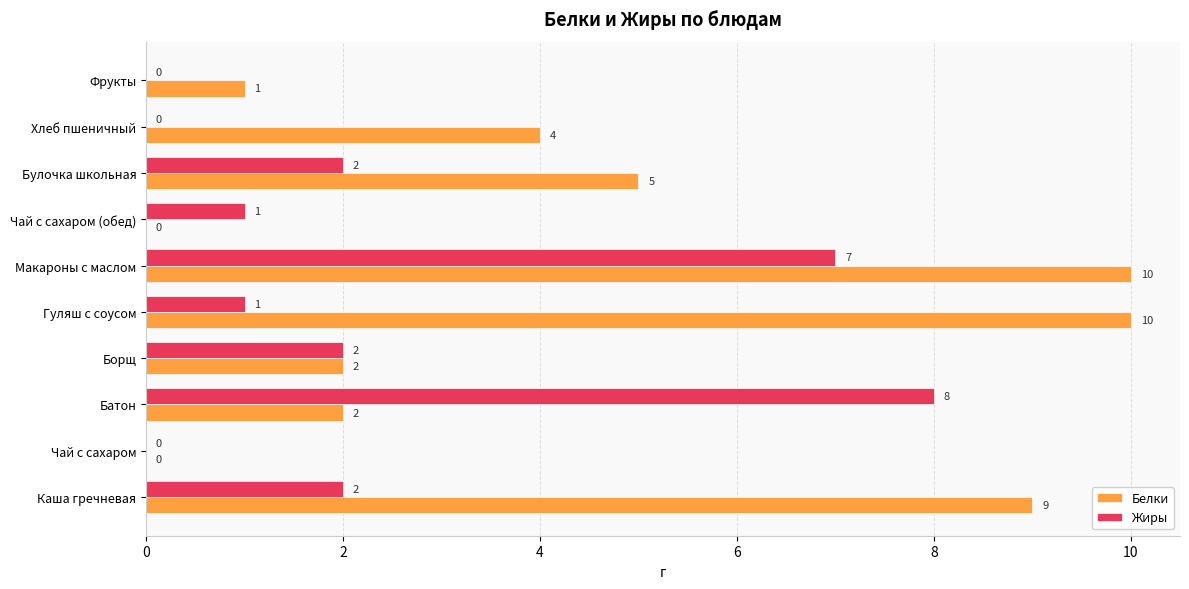

Which series changed the most between Батон and Фрукты?

Жиры